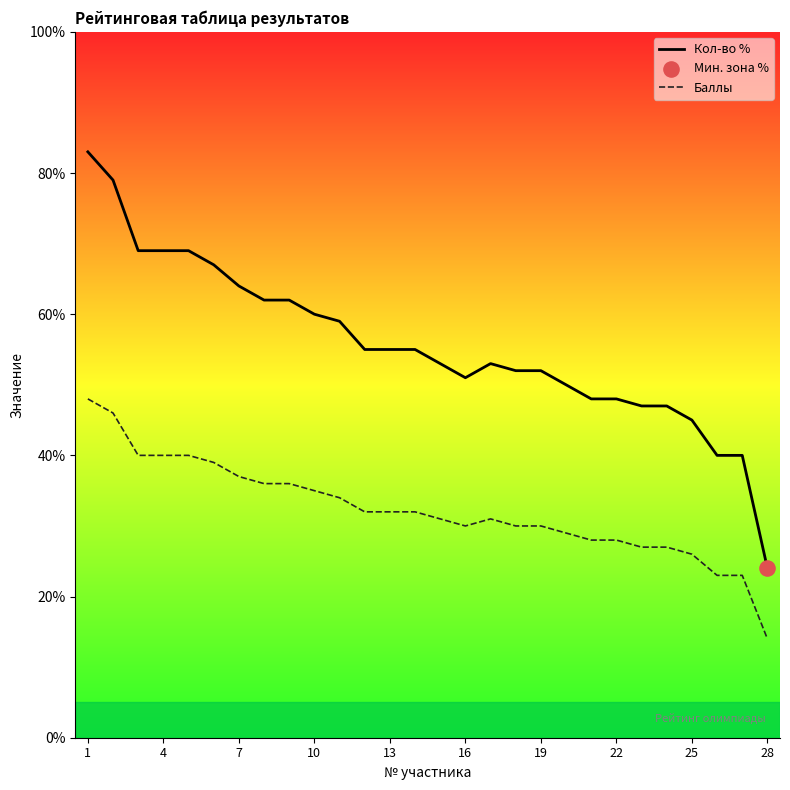

Which series has the largest Y range (max minus min)?

Кол-во %